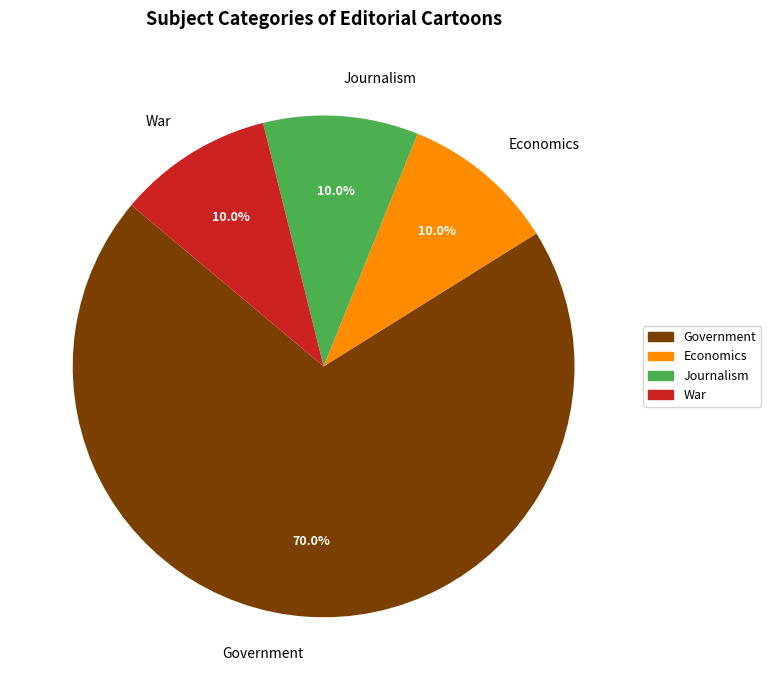

What percentage is the War slice, to the nearest percent?

10%